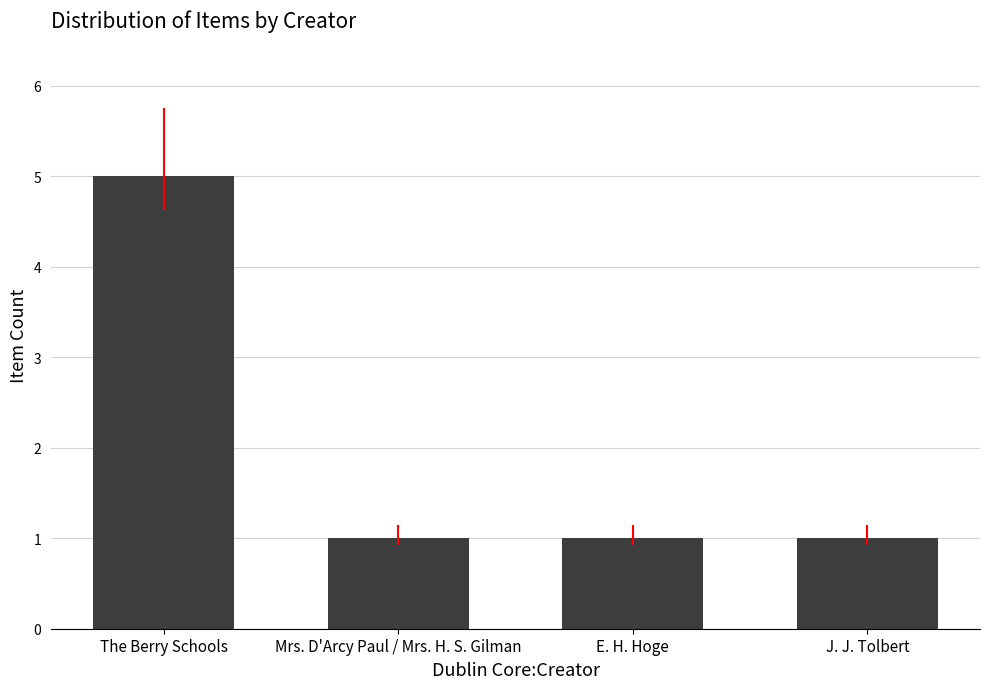

What is the label of the 4th bar from the left?

J. J. Tolbert